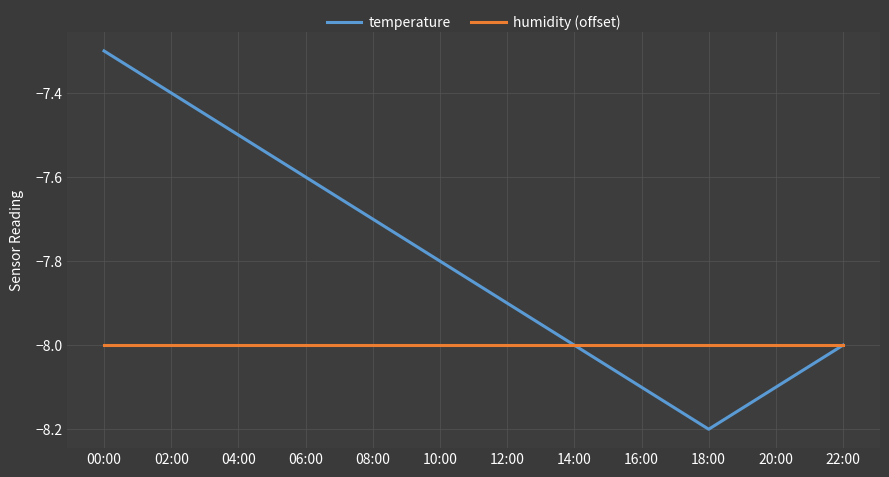

How many categories are shown in the chart?

12